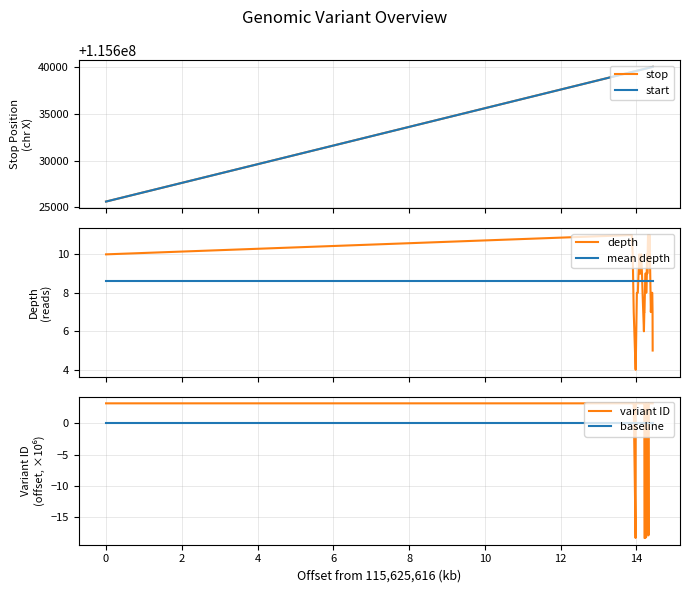

What is the value of the depth point at the 22nd from the left?

9.0